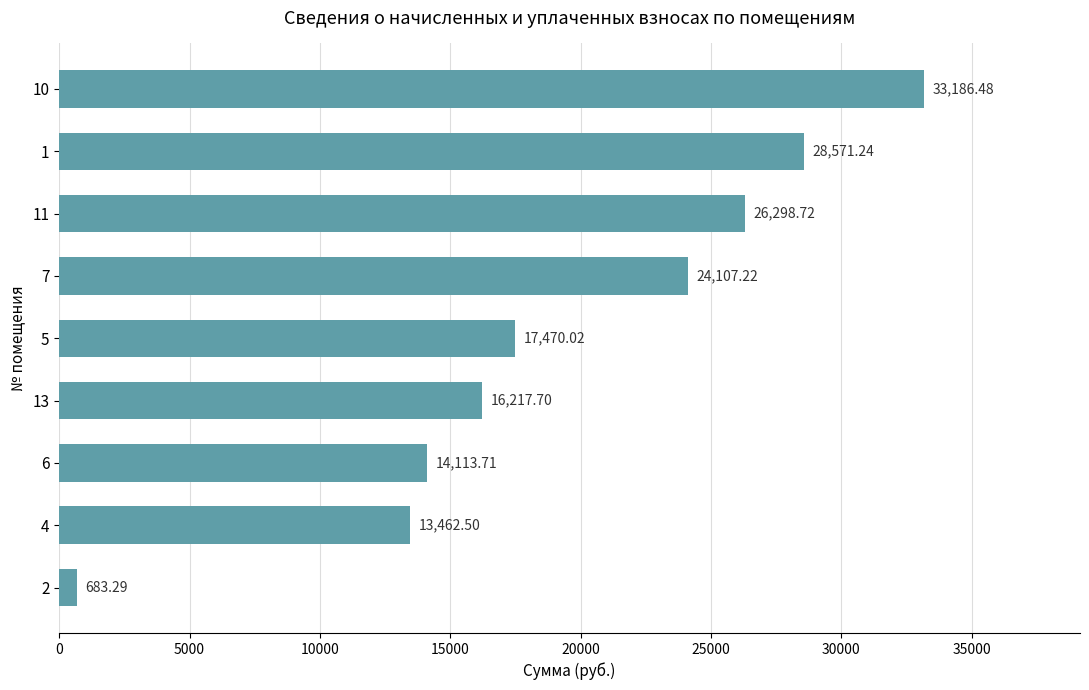

Which has a higher value, 6 or 5?

5